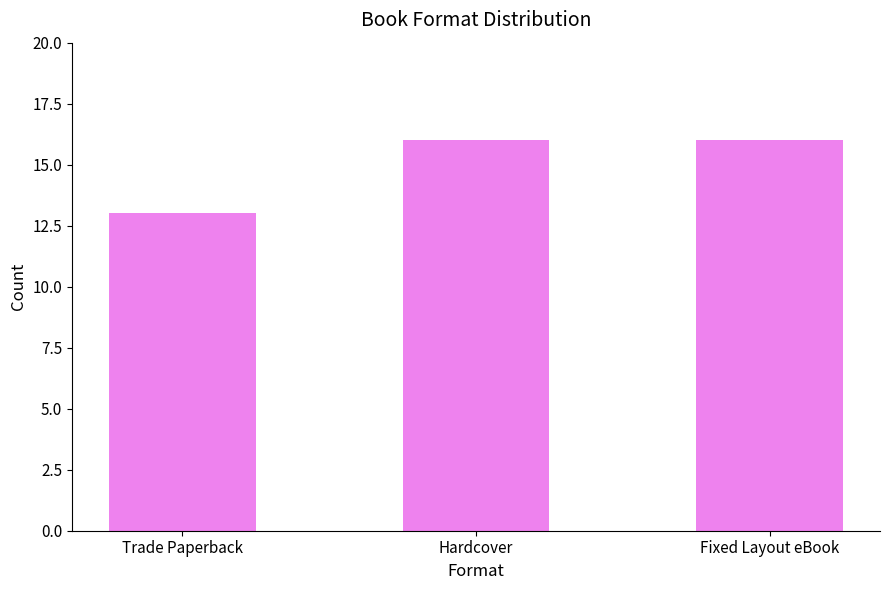

The value at Hardcover is 25. True or false?

False